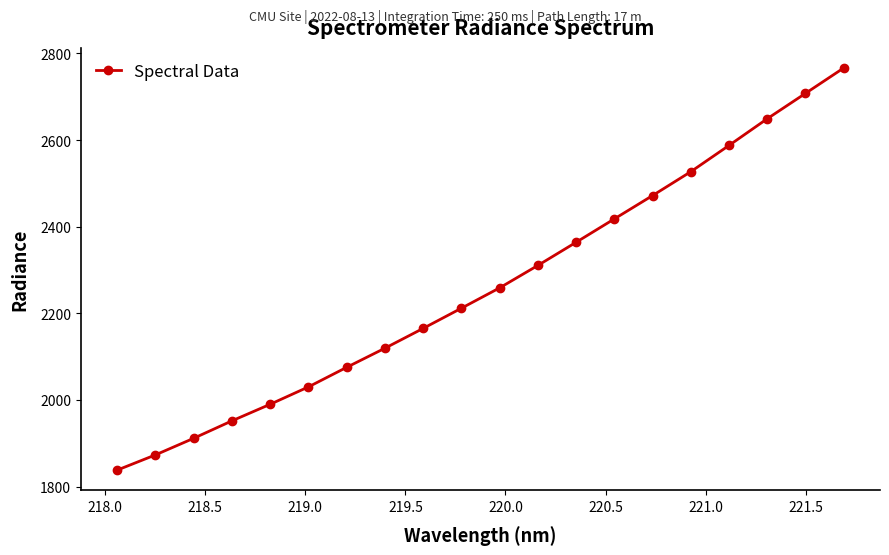

Reading right to left, transcribe all the data shown in this chart.

2766.3	2707.7	2649.2	2587.6	2527.0	2471.9	2418.0	2364.0	2310.6	2258.8	2211.8	2165.2	2119.5	2075.3	2030.2	1990.0	1951.7	1911.5	1873.1	1838.0